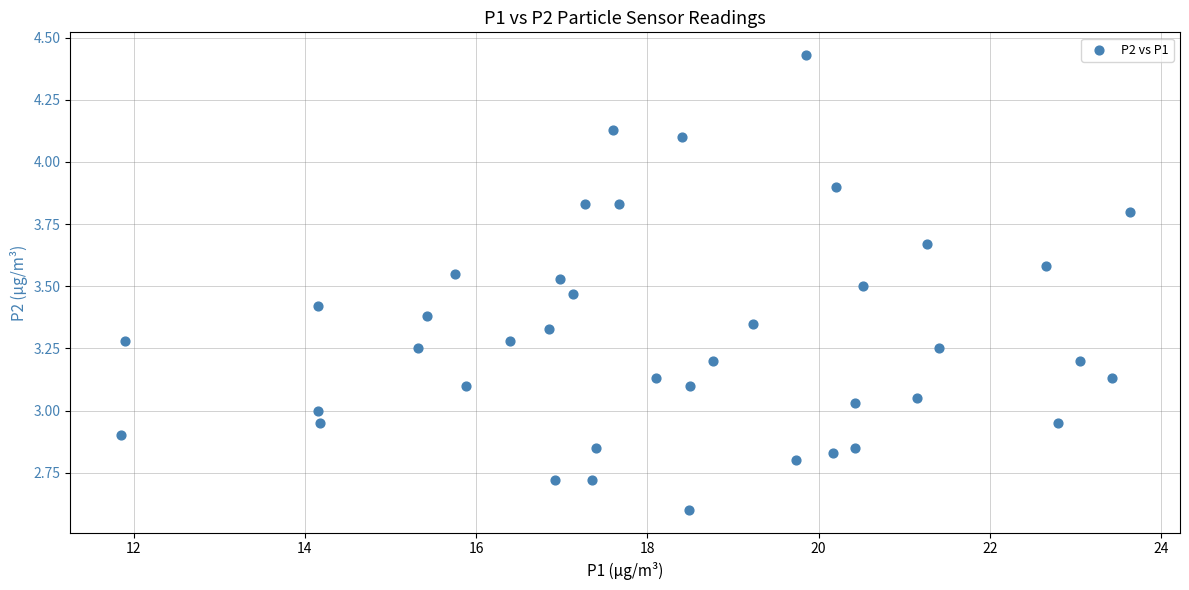

What is the range of X values (max minus min)?

11.8